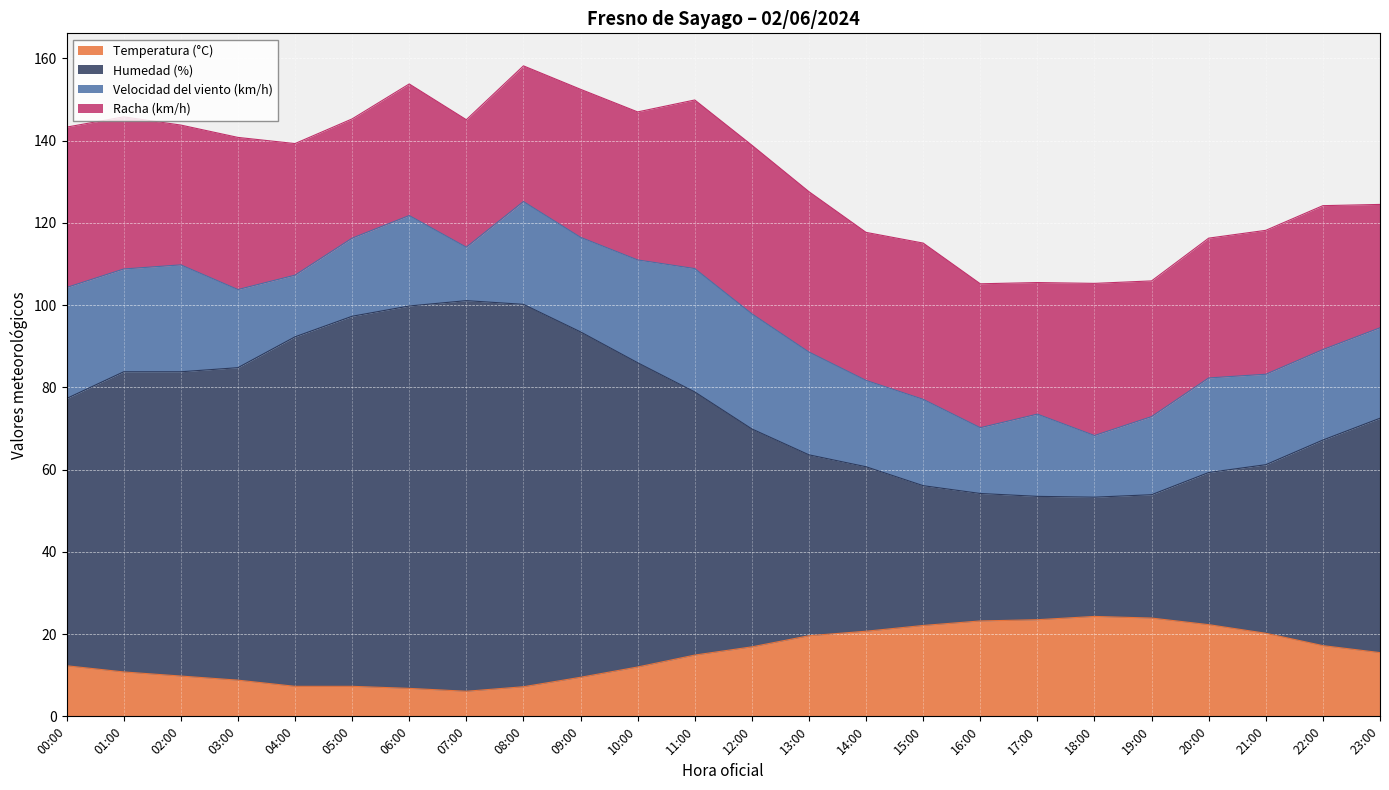

The value of Temperatura (°C) at 15:00 is 6.4. True or false?

False